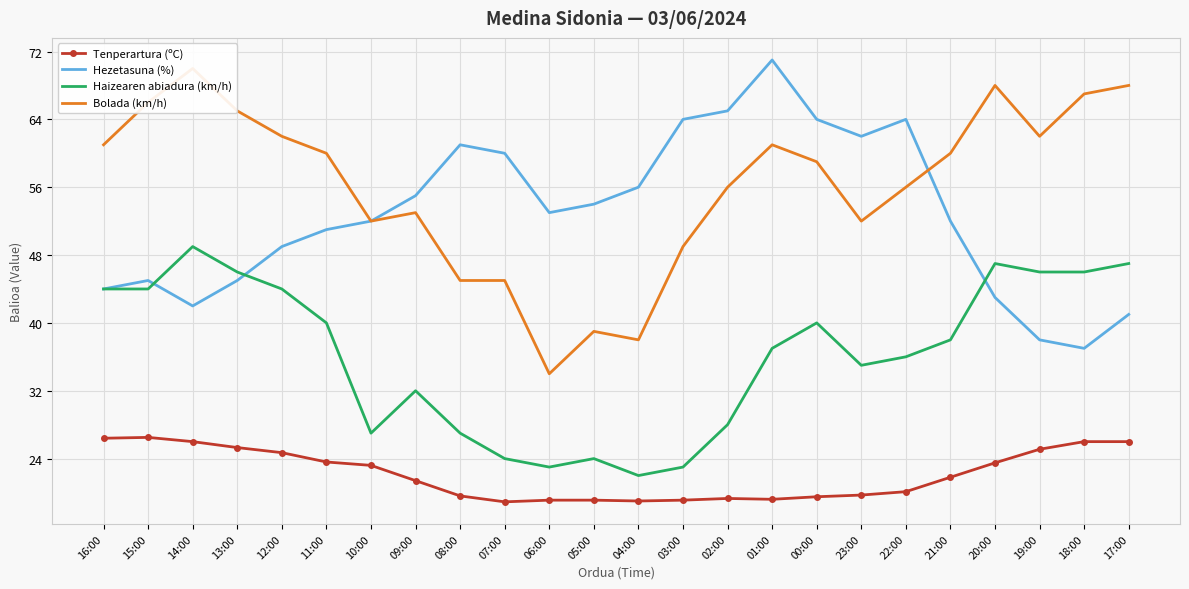

The Hezetasuna (%) series shows 64.0 at 03:00. True or false?

True